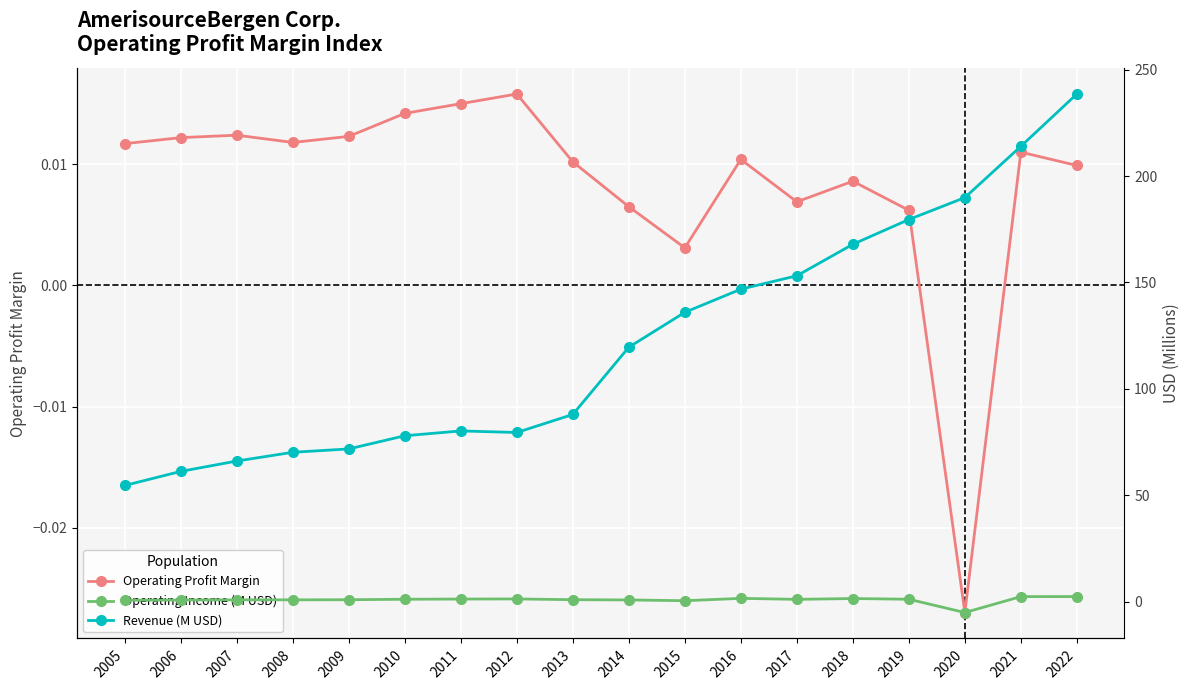

At how many categories does at least one series exceed 10?

18